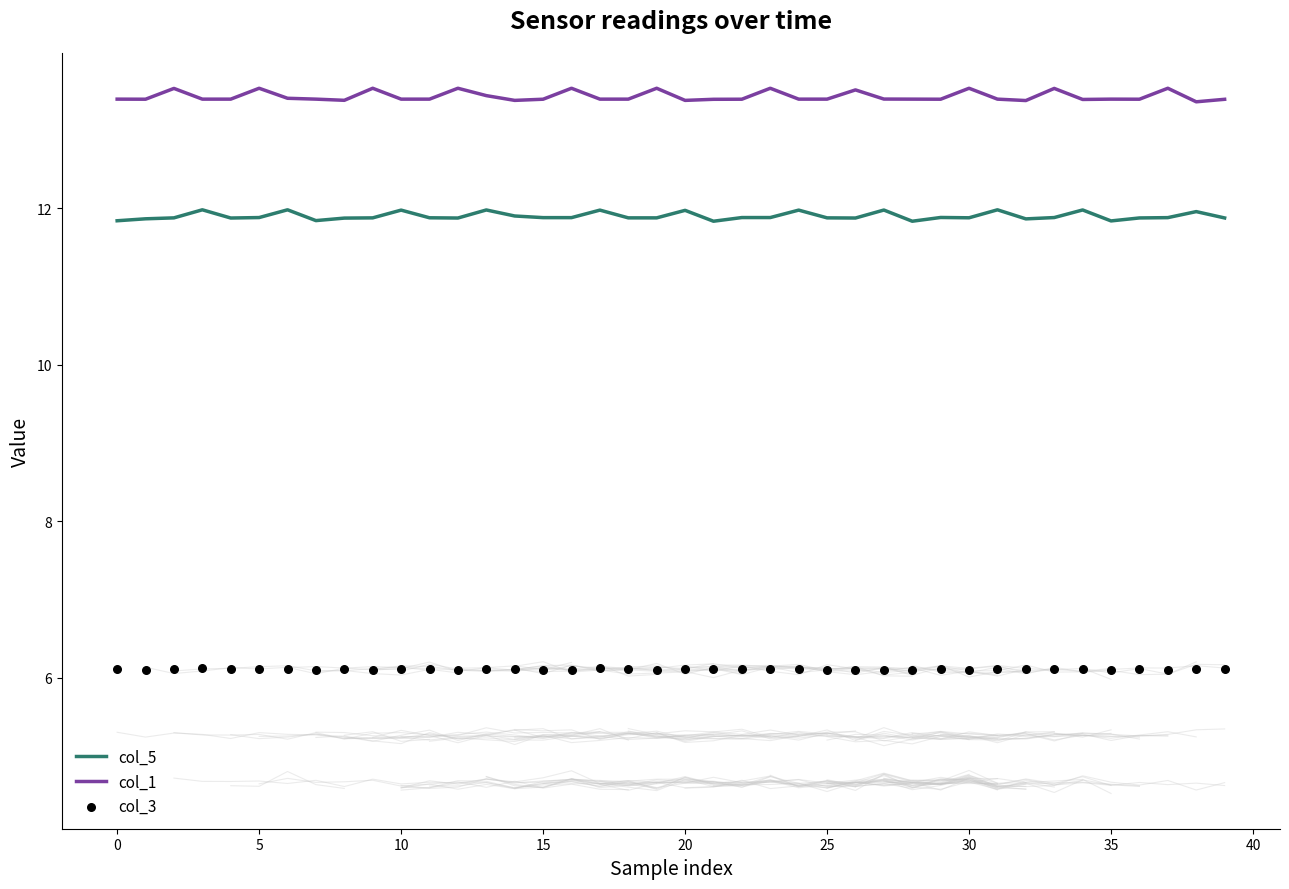

Is the value of col_5 at 24 greater than the value of col_1 at 37?

No